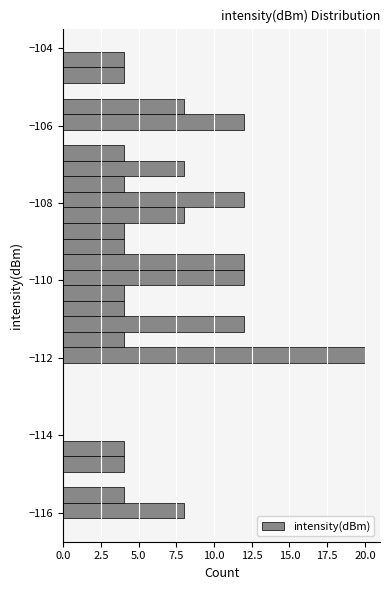

Around what value on the y-axis is the longest bar? Give the approximate position of its centre, as read against the axis.

-112.0